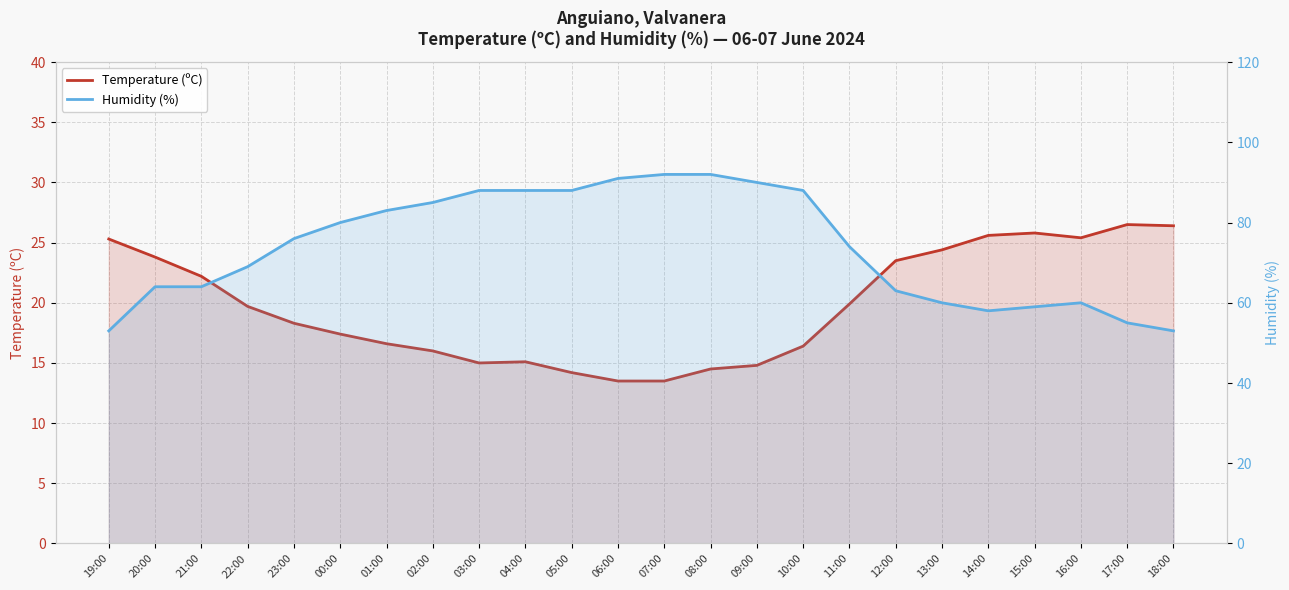

What position from the left is 16:00?

22